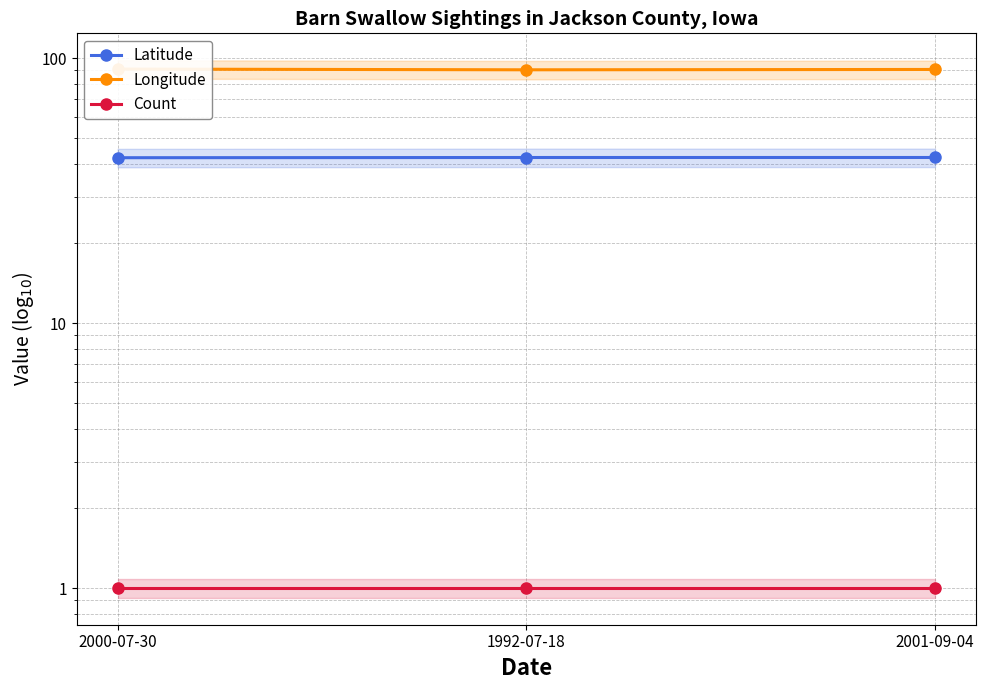

What position from the left is 2000-07-30?

1